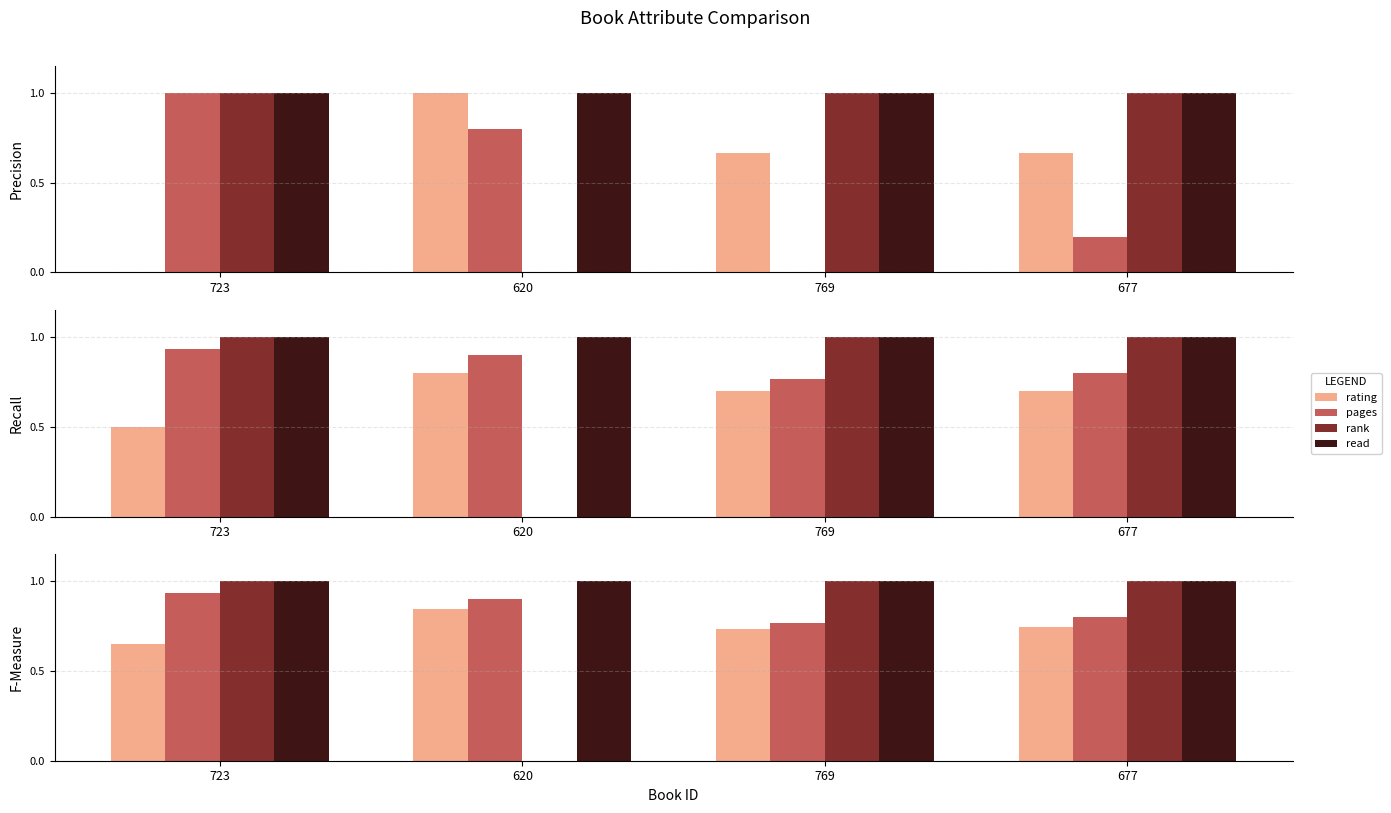

Is the value of pages at 620 greater than the value of rating at 723?

Yes